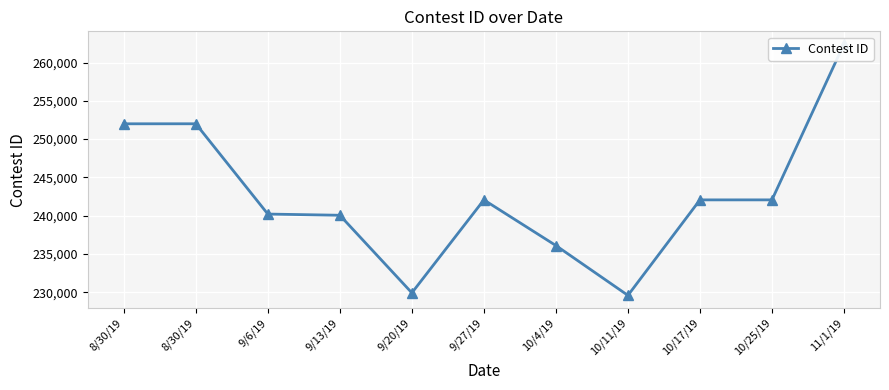

What is the greatest value displayed?

262442